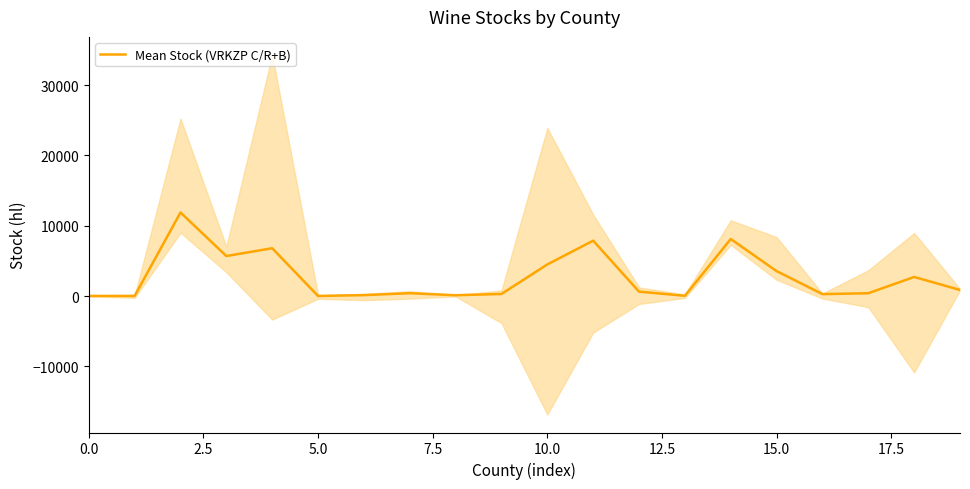

What is the difference between the values at 16 and 0.0?

258.5